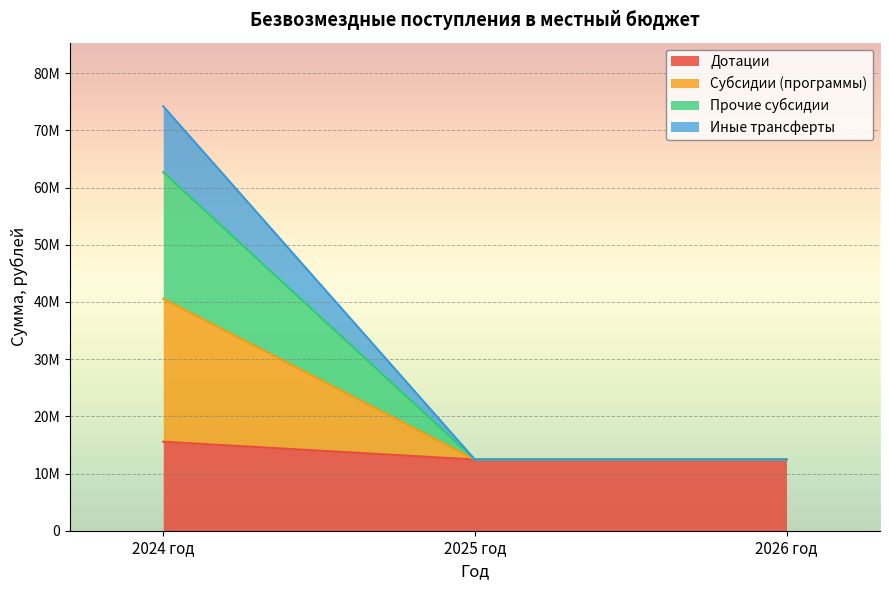

What are all the series names shown in the legend?

Дотации, Субсидии (программы), Прочие субсидии, Иные трансферты